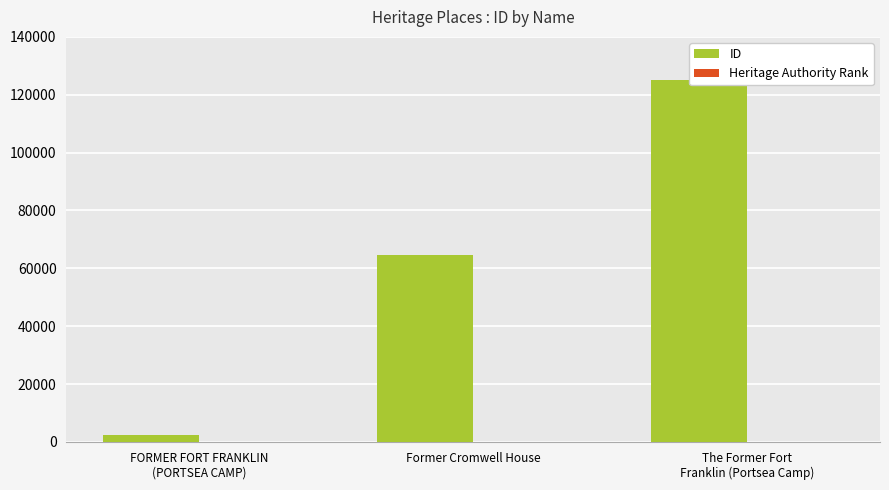

What is the sum of all ID values?

192198